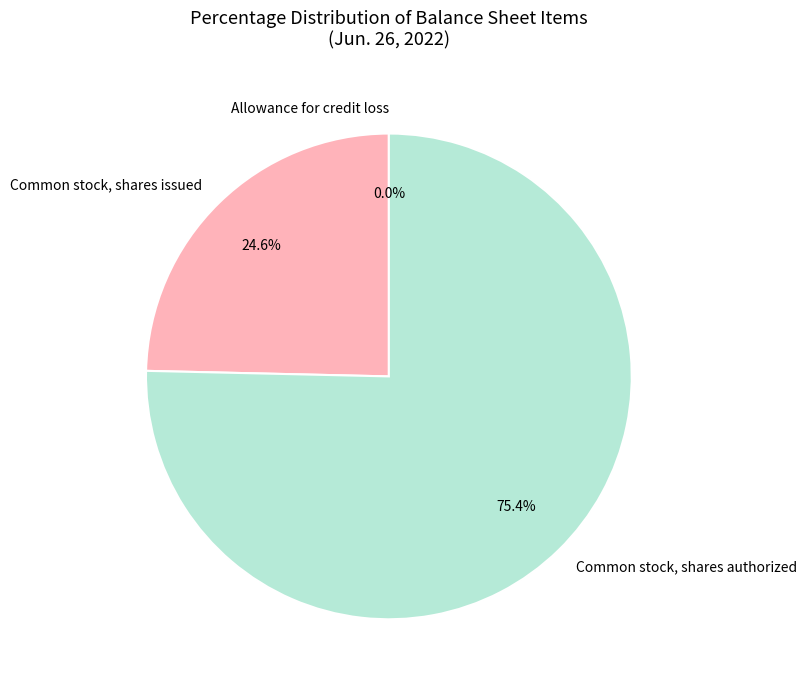

Which slice represents more than half of the pie?

Common stock, shares authorized